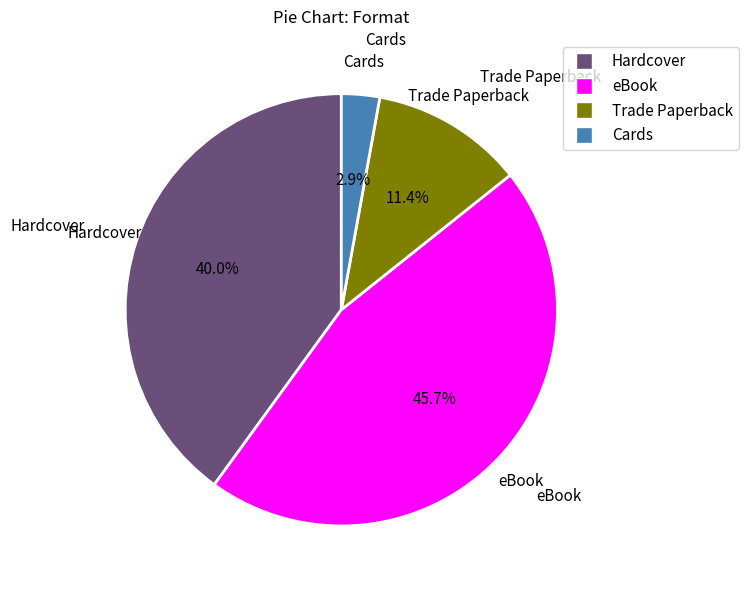

Rank the categories by value from highest to lowest.

eBook, Hardcover, Trade Paperback, Cards